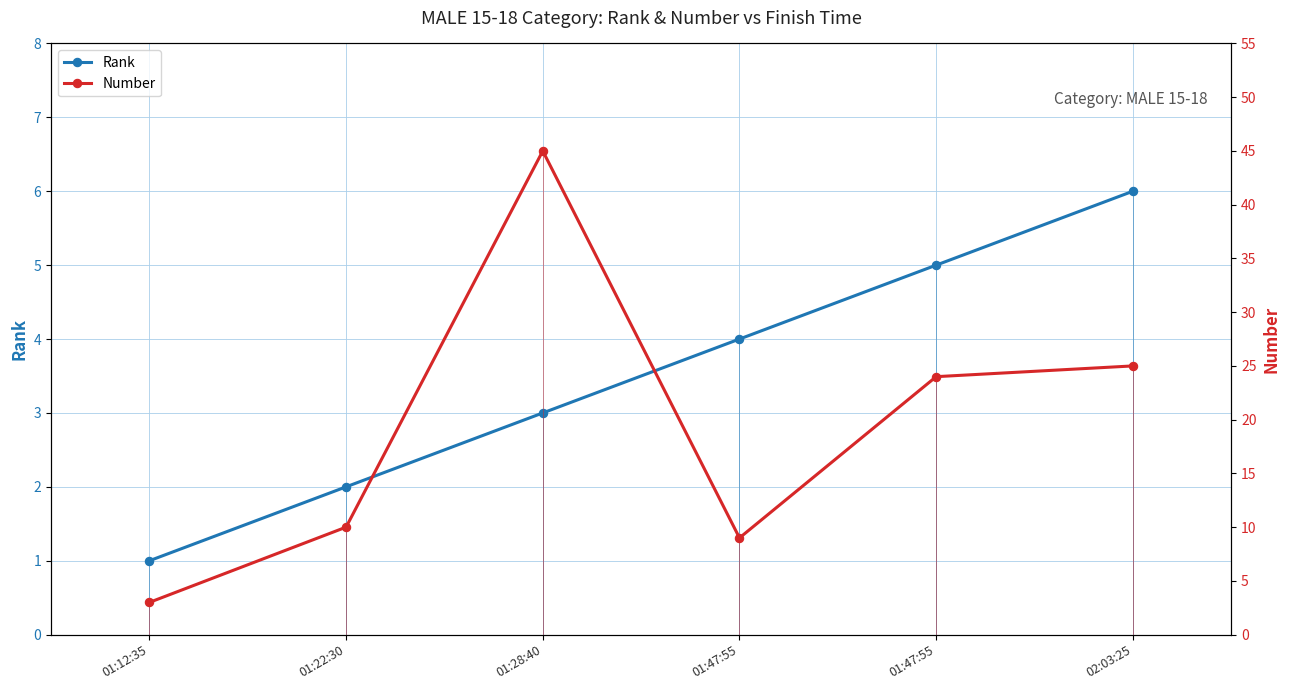

How many values in the Number series are below 24?

3